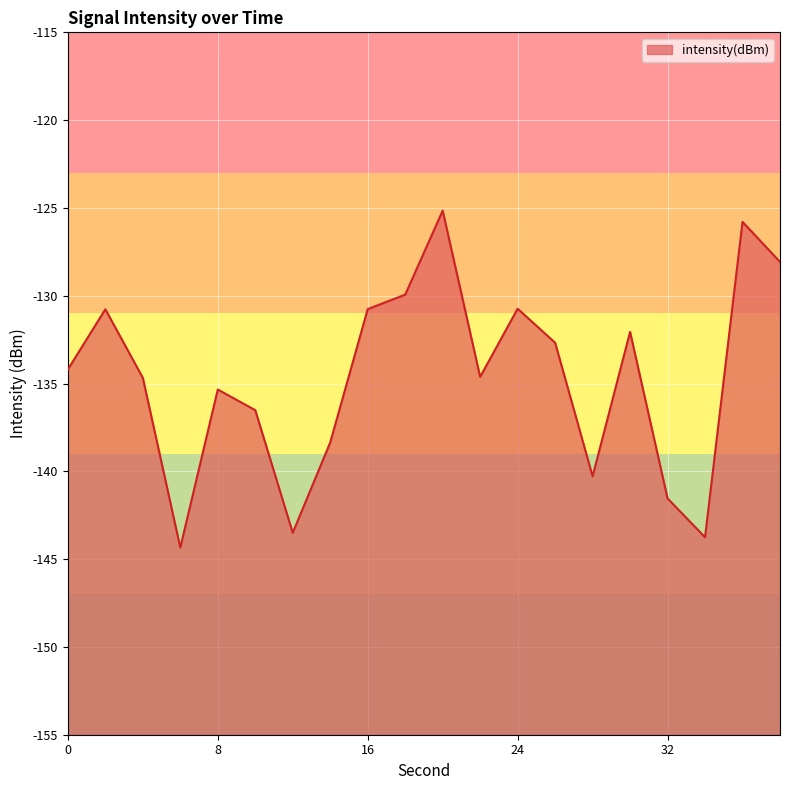

What value does the data have at 16?

-130.8